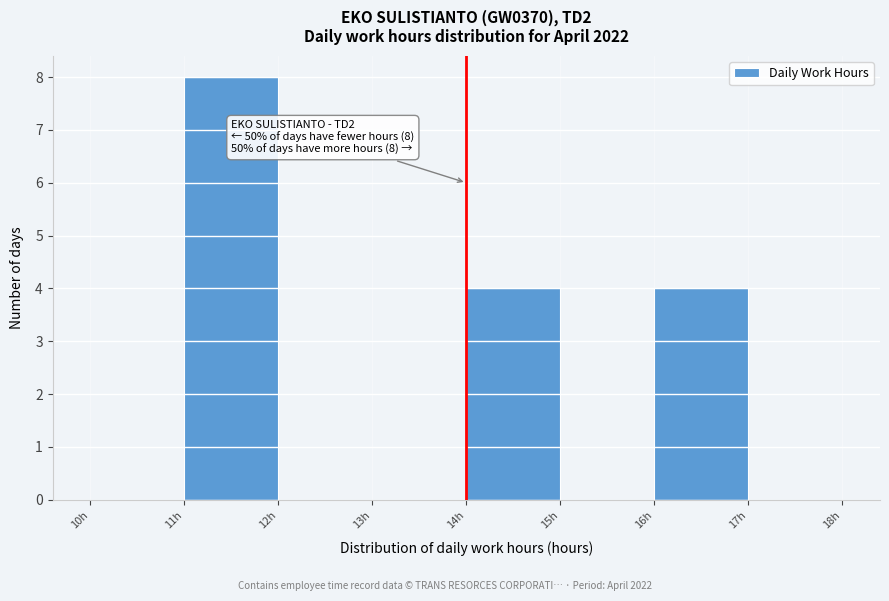

Over which range of the x-axis is the bar tallest?

11 to 12